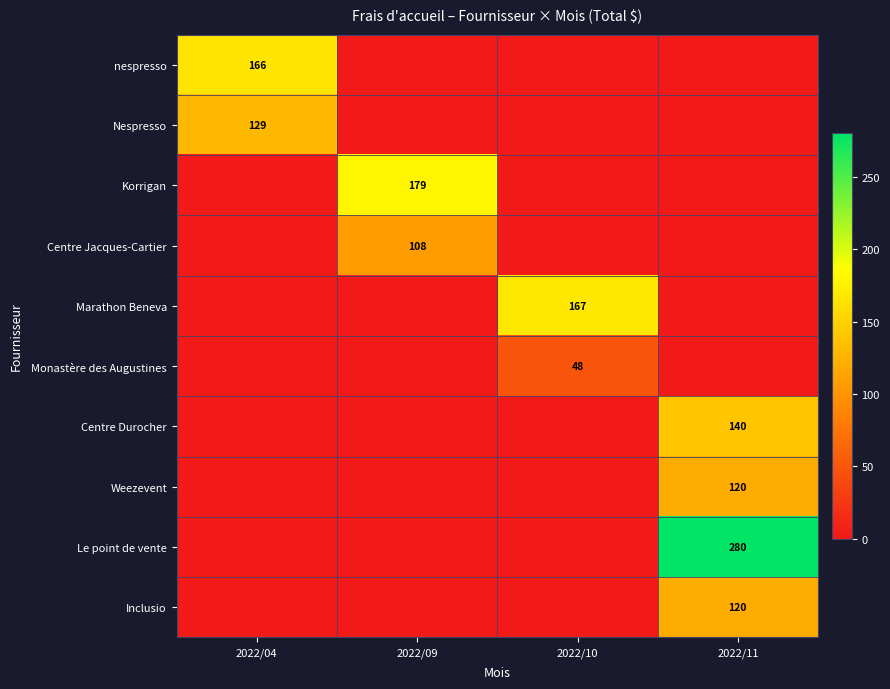

The Centre Jacques-Cartier series shows 45 at 2022/09. True or false?

False